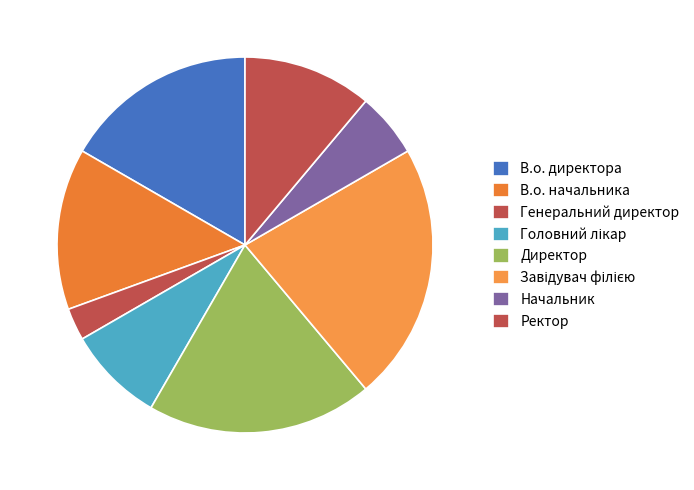

Which category has the smallest portion of the pie?

Генеральний директор